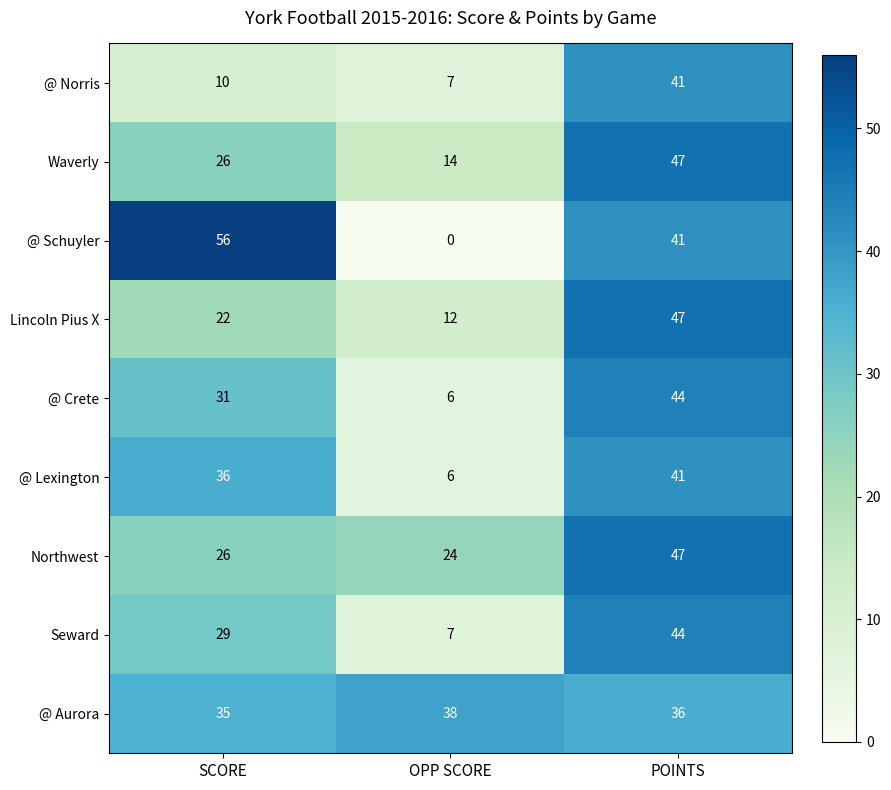

Reading left to right, what are all the values shown in this chart?

@ Norris: SCORE=10	OPP SCORE=7	POINTS=41
Waverly: SCORE=26	OPP SCORE=14	POINTS=47
@ Schuyler: SCORE=56	OPP SCORE=0	POINTS=41
Lincoln Pius X: SCORE=22	OPP SCORE=12	POINTS=47
@ Crete: SCORE=31	OPP SCORE=6	POINTS=44
@ Lexington: SCORE=36	OPP SCORE=6	POINTS=41
Northwest: SCORE=26	OPP SCORE=24	POINTS=47
Seward: SCORE=29	OPP SCORE=7	POINTS=44
@ Aurora: SCORE=35	OPP SCORE=38	POINTS=36